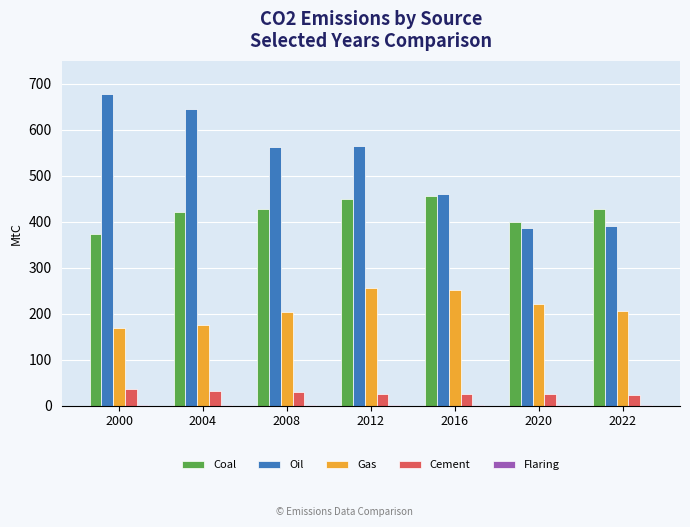

Which label corresponds to the largest value in the chart?

2000